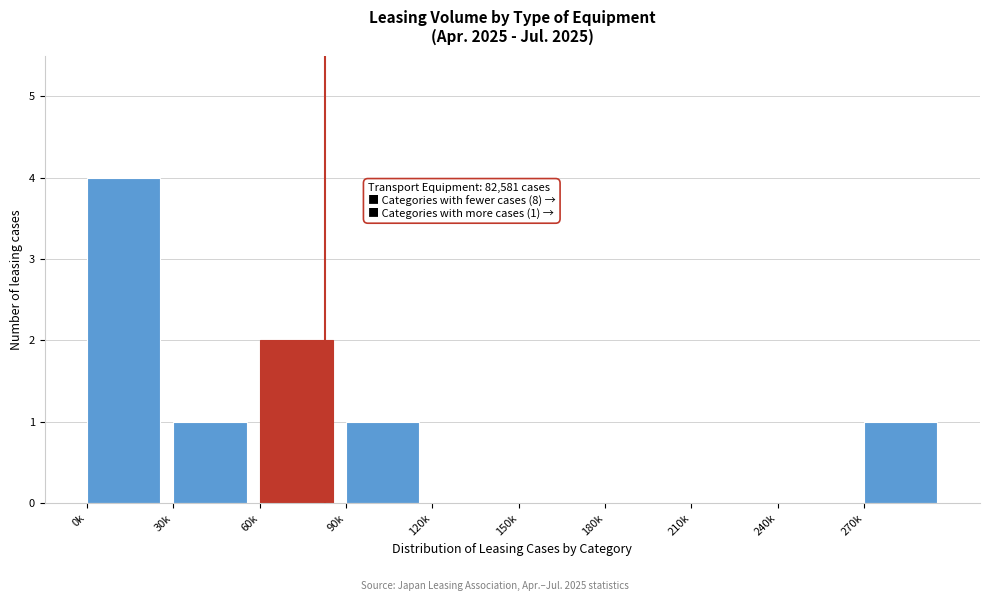

Reading left to right, list all the values displayed in this chart.

0k=4	30k=1	60k=2	90k=1	120k=0	150k=0	180k=0	210k=0	240k=0	270k=1